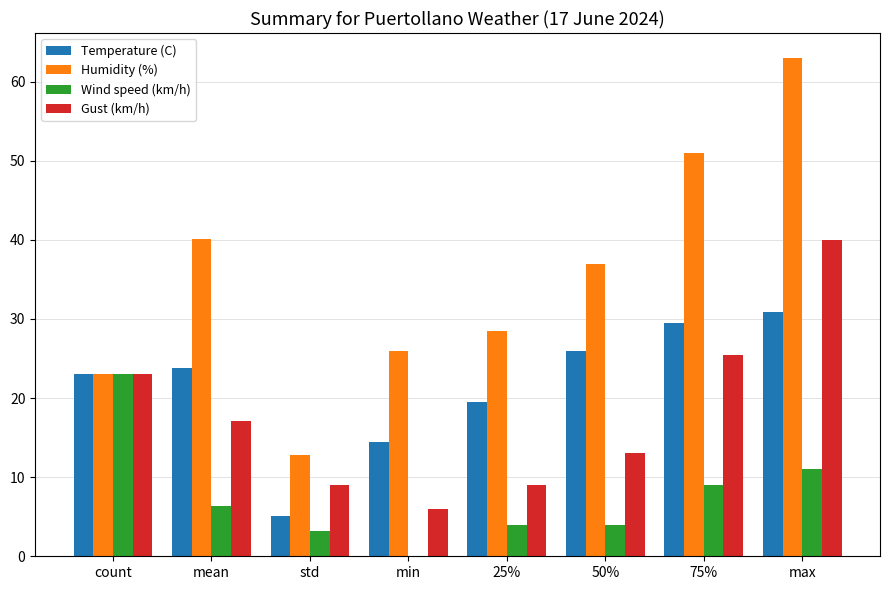

What is the sum of the Wind speed (km/h) values at min and std?

3.2